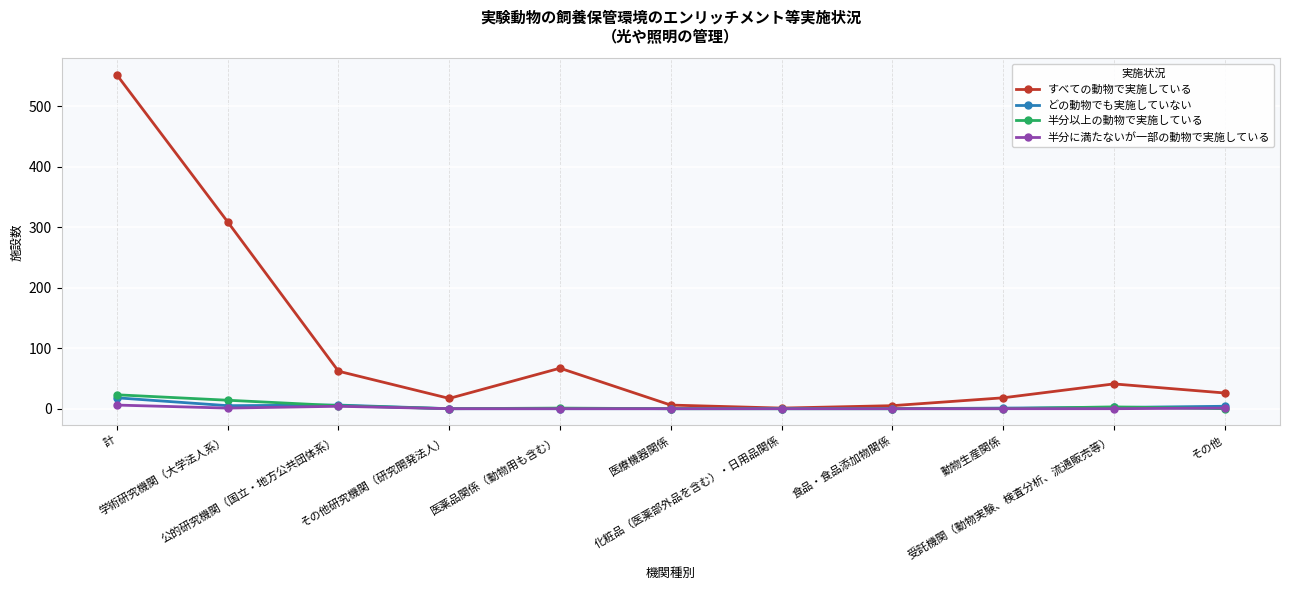

What is the difference between the maximum and minimum values in the 半分以上の動物で実施している series?

23